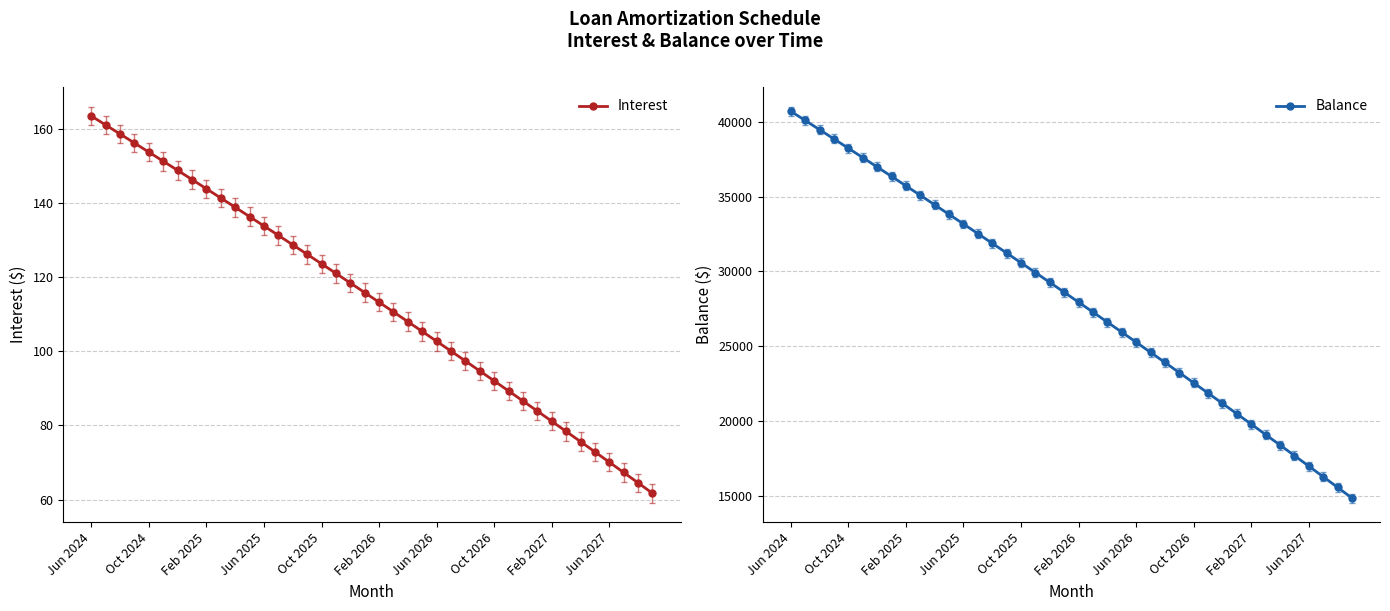

Rank the series by their average value, from lowest to highest.

Interest, Balance